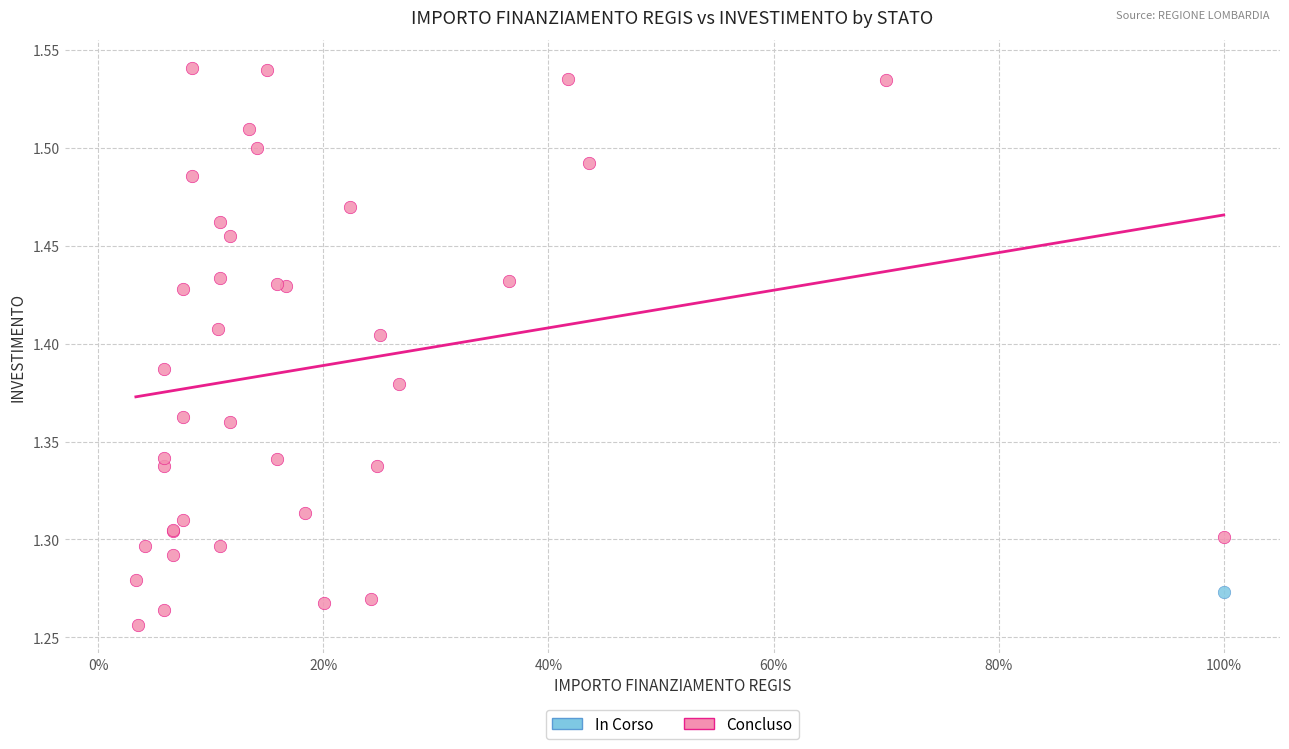

What are all the series names shown in the legend?

In Corso, Concluso